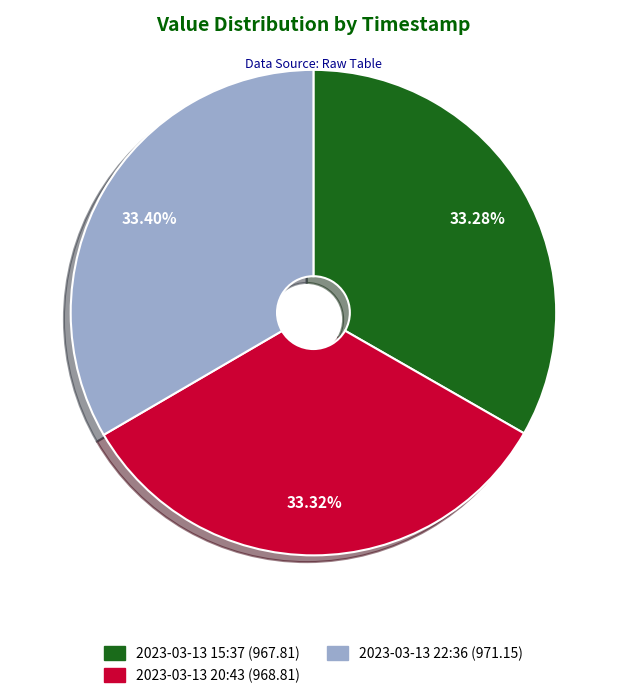

Is there a majority slice in this chart?

No